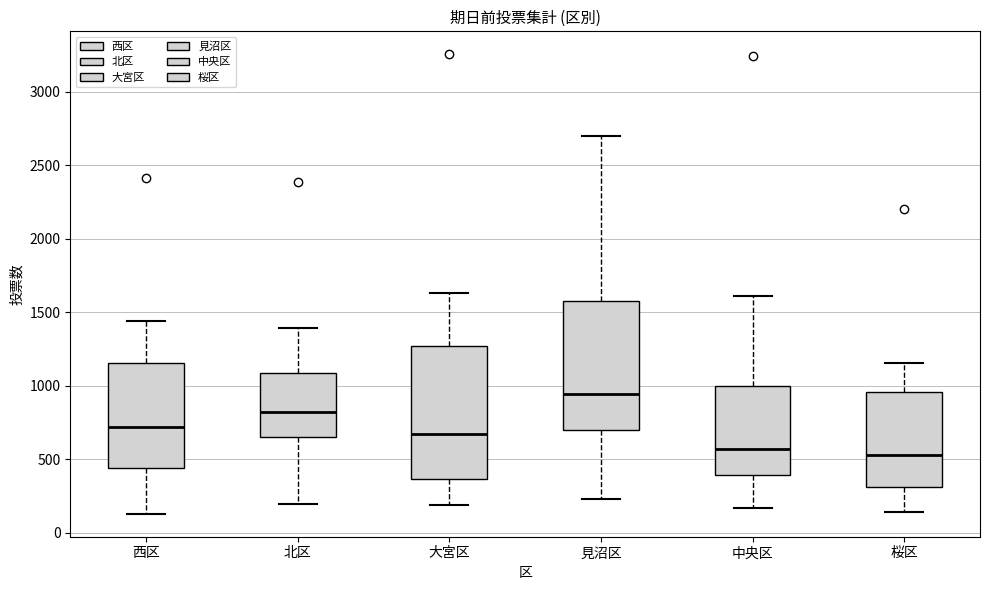

Reading left to right, transcribe this box plot: for each box, give where its median line is, the range the box spans, and where its two whiskers end, as read against the y-axis. The values are not printed on the chart, so give them approximately, as read against the axis.

西区: median 700, box 450 to 1150, whiskers 150 to 1450
北区: median 800, box 650 to 1100, whiskers 200 to 1400
大宮区: median 650, box 350 to 1250, whiskers 200 to 1650
見沼区: median 950, box 700 to 1550, whiskers 250 to 2700
中央区: median 550, box 400 to 1000, whiskers 150 to 1600
桜区: median 500, box 300 to 950, whiskers 150 to 1150